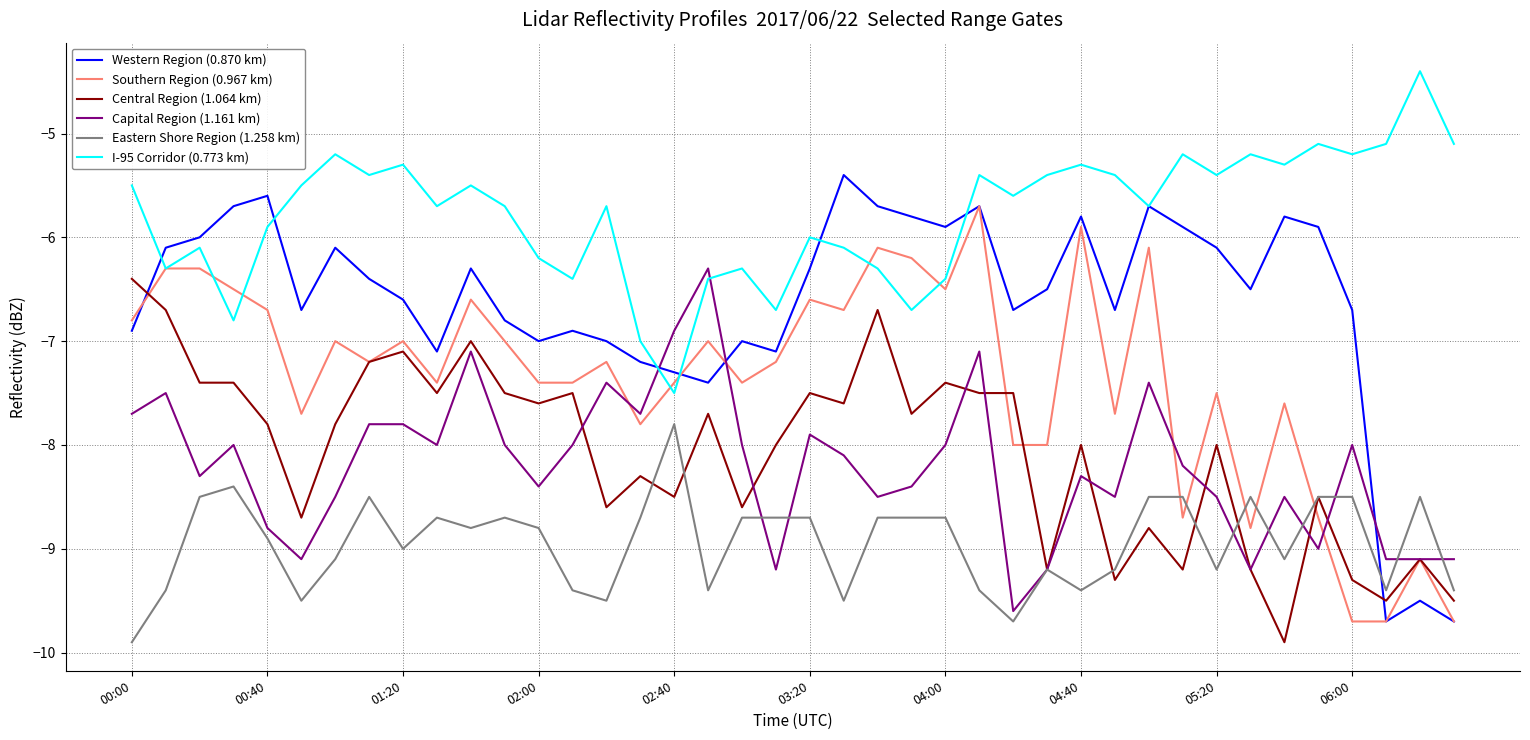

What is the minimum value for Eastern Shore Region (1.258 km)?

-9.9